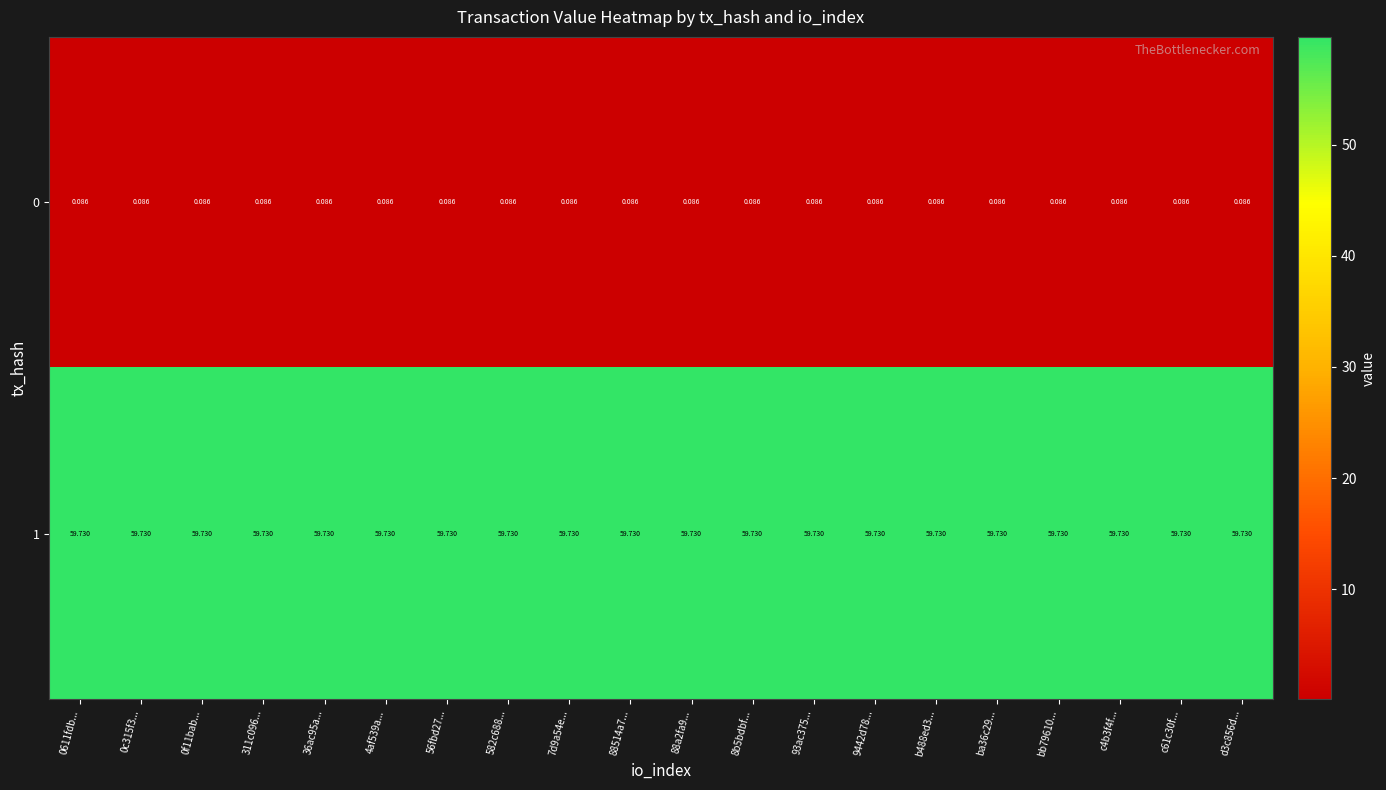

How many distinct data groups are displayed?

2